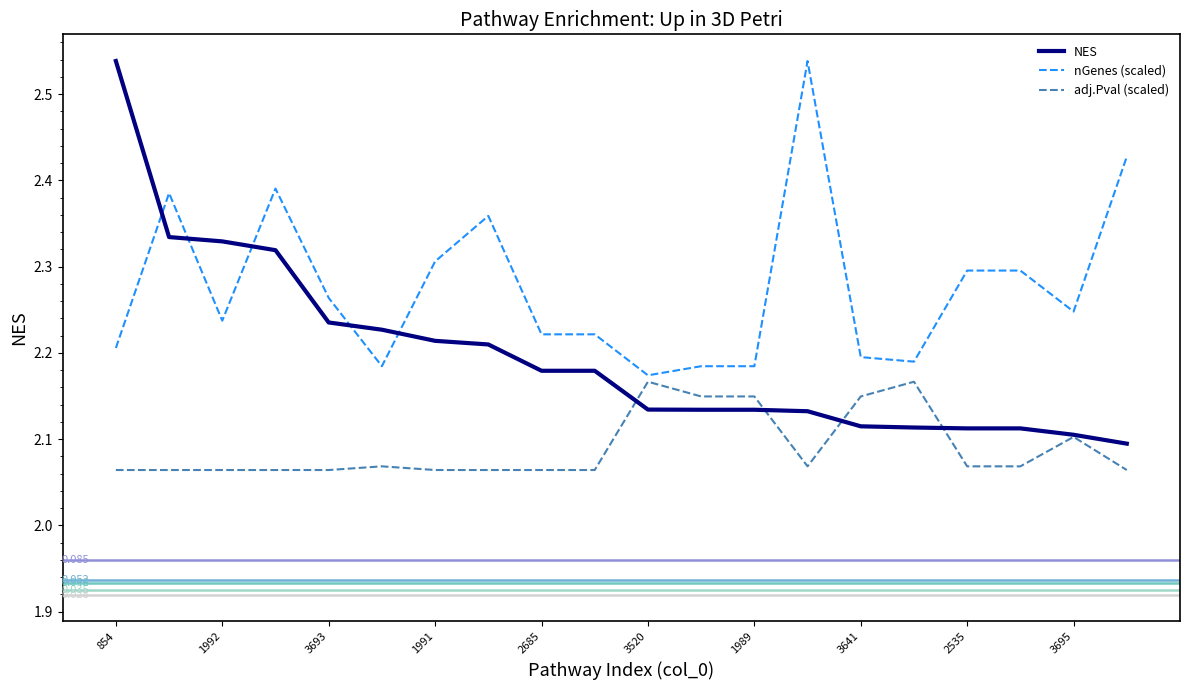

True or false: adj.Pval (scaled) and NES cross at least once.

True